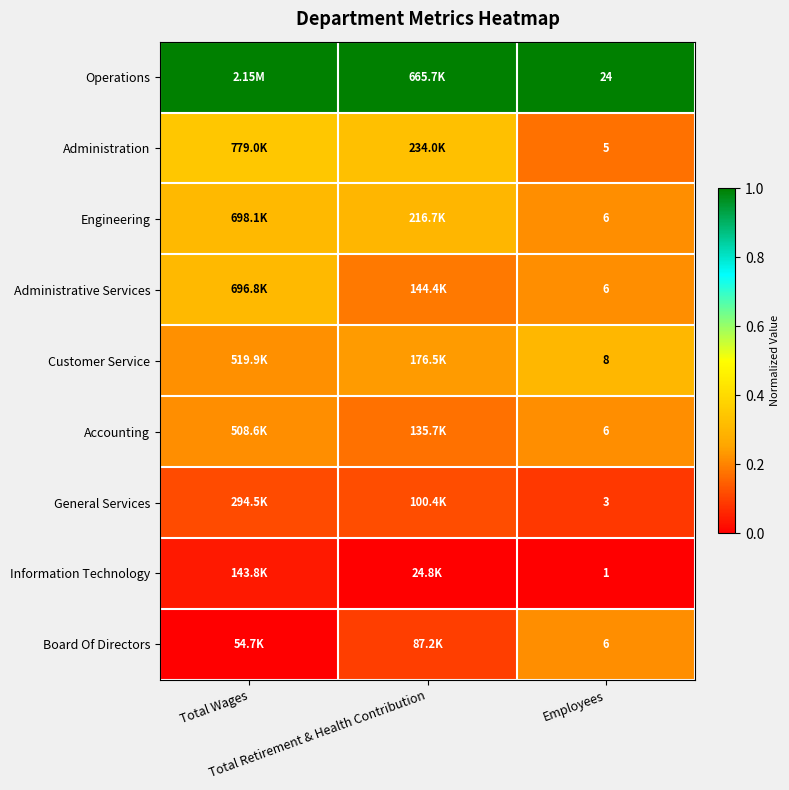

Which has a higher value, Total Retirement & Health Contribution or Employees?

Total Retirement & Health Contribution